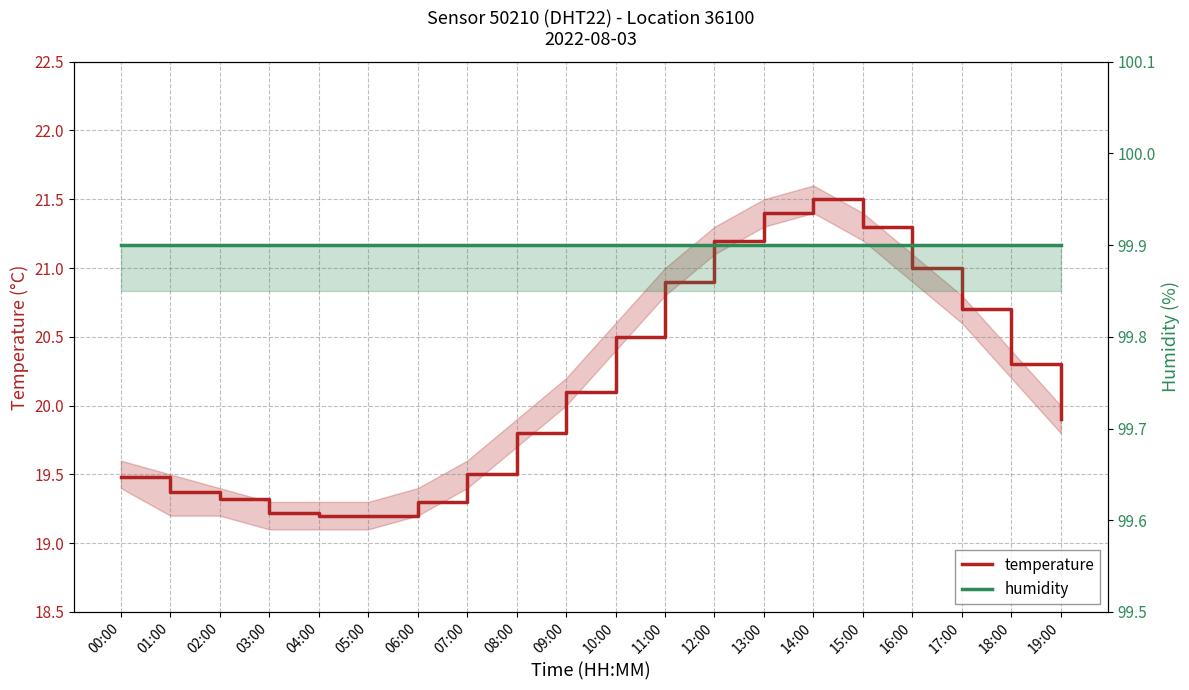

At 11:00, list the series in order from largest to smallest.

humidity, temperature